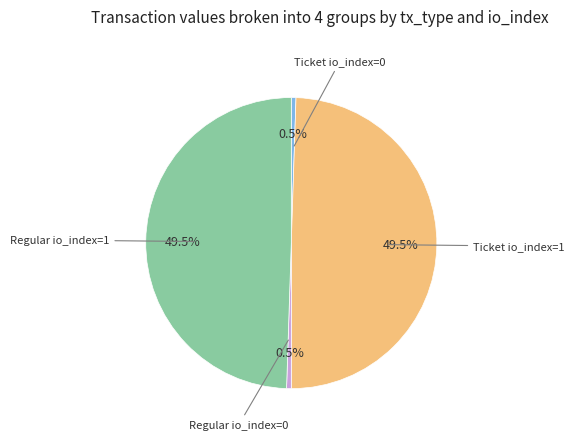

Is there a majority slice in this chart?

No